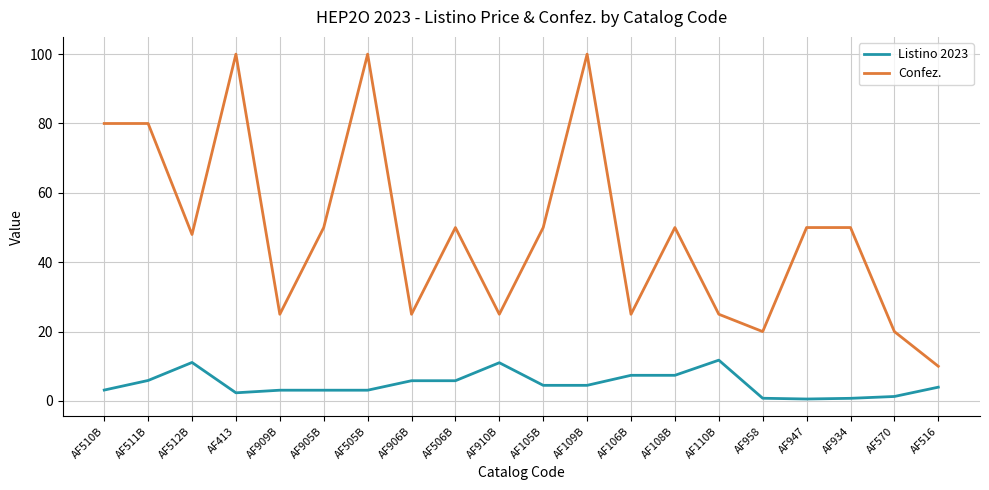

At which label does Confez. first exceed 50?

AF510B